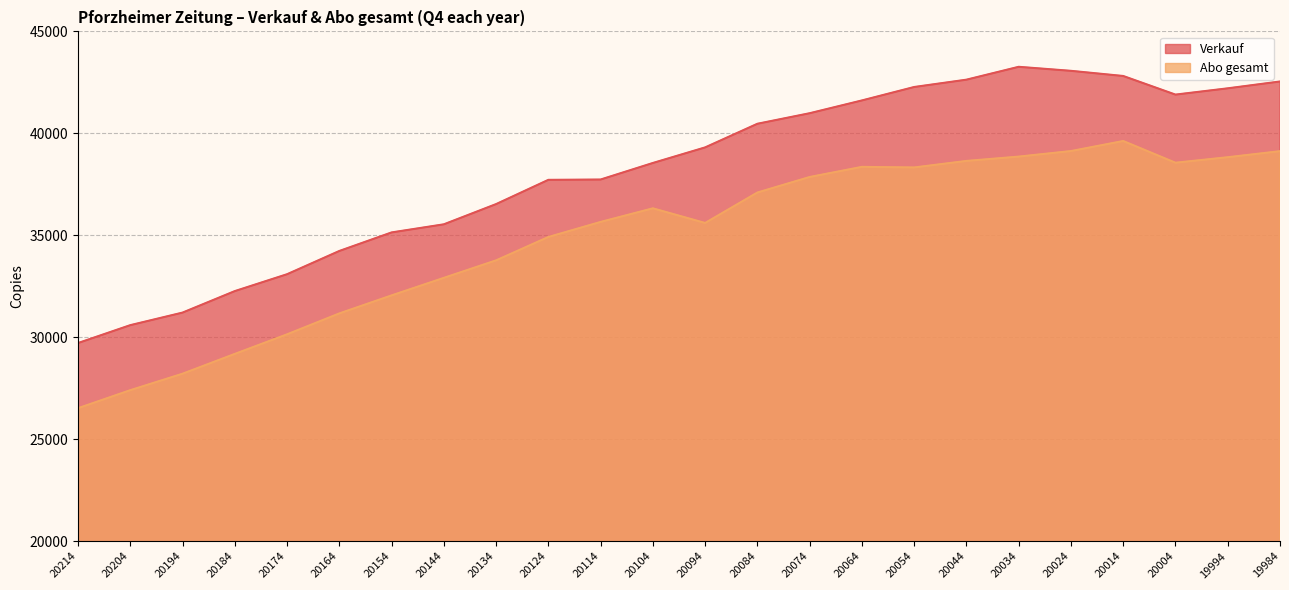

True or false: Abo gesamt and Verkauf intersect in this chart.

False